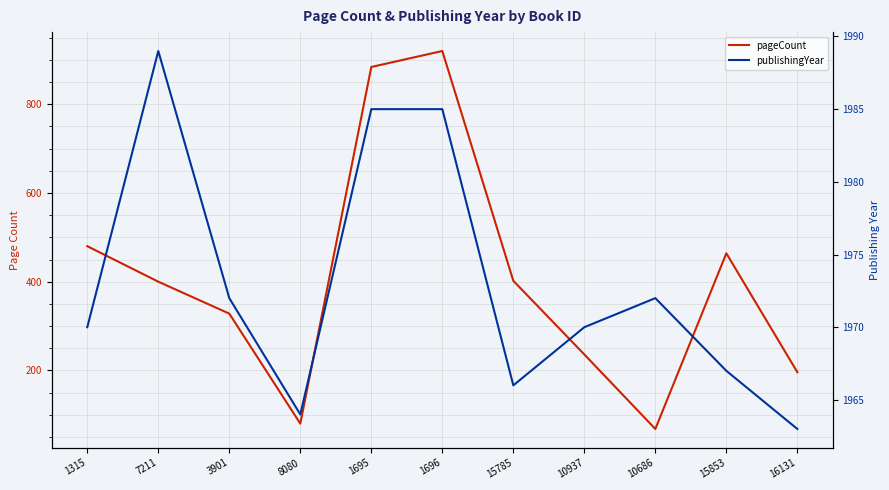

At which category does pageCount reach its first local peak?

1696